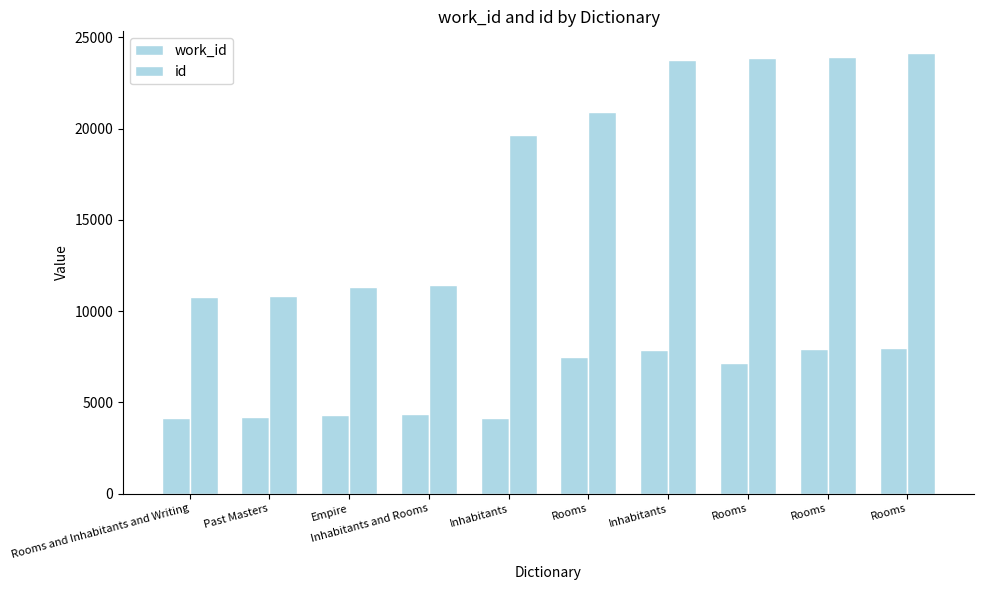

Reading left to right, list all the values displayed in this chart.

work_id: Rooms and Inhabitants and Writing=4167	Past Masters=4178	Empire=4326	Inhabitants and Rooms=4360	Inhabitants=4155	Rooms=7468	Inhabitants=7864	Rooms=7163	Rooms=7926	Rooms=7957
id: Rooms and Inhabitants and Writing=10797	Past Masters=10839	Empire=11300	Inhabitants and Rooms=11457	Inhabitants=19677	Rooms=20893	Inhabitants=23778	Rooms=23860	Rooms=23929	Rooms=24130